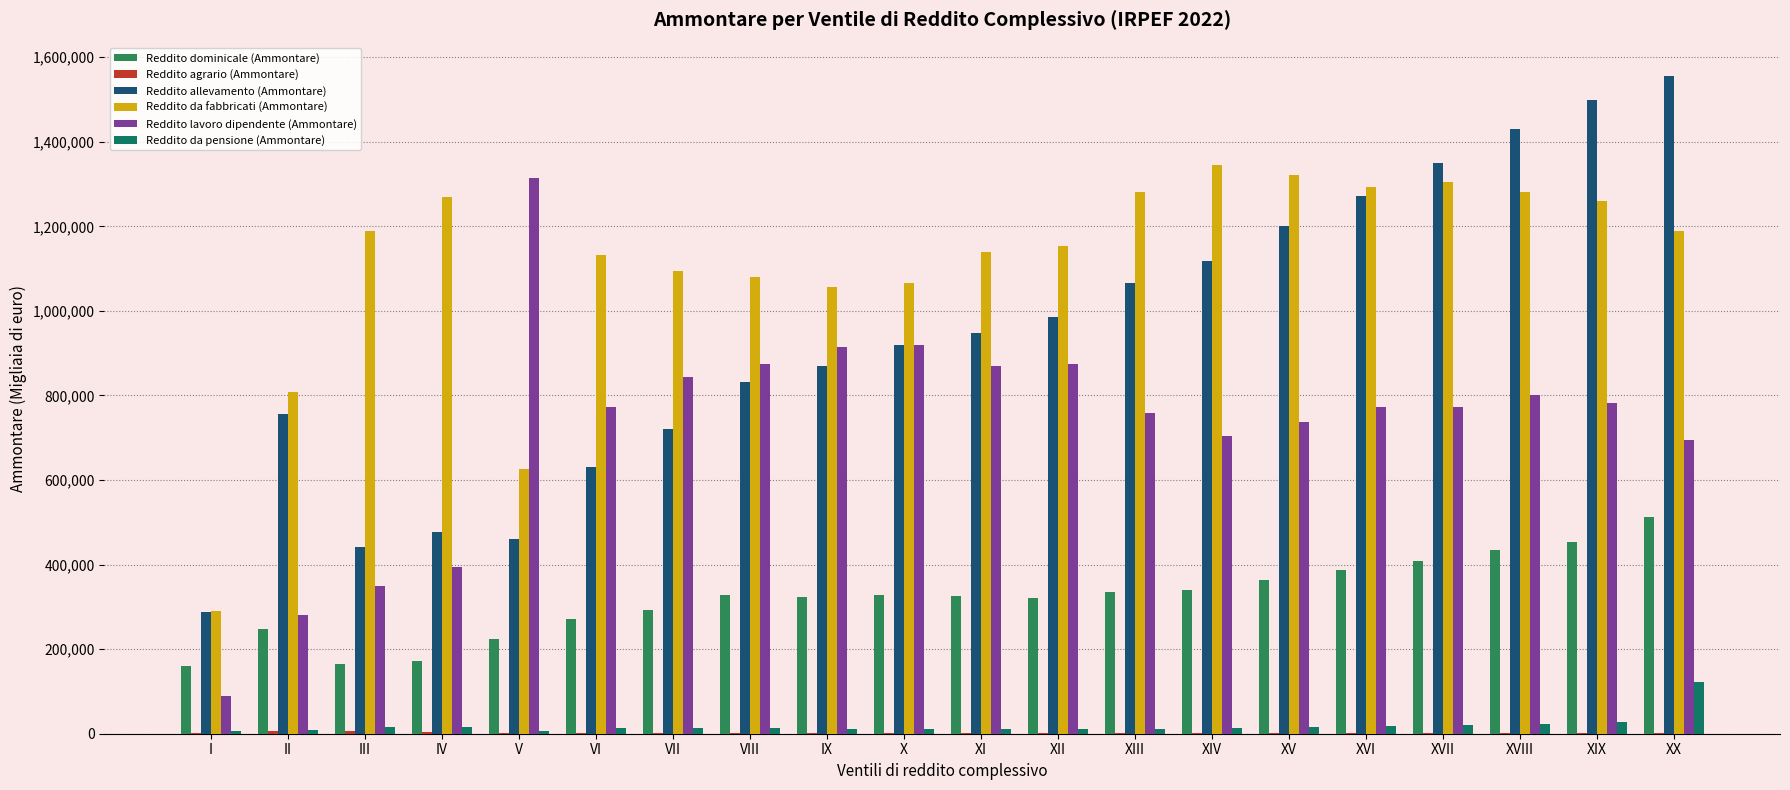

How many groups of bars are there?

20